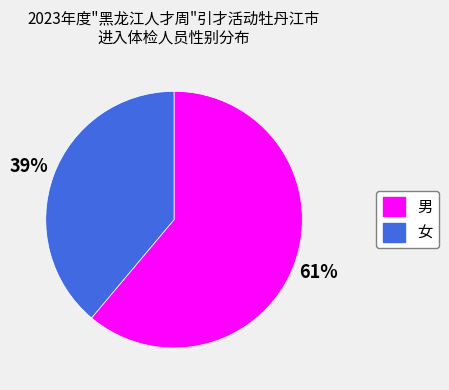

To the nearest percent, what portion does 女 represent?

39%